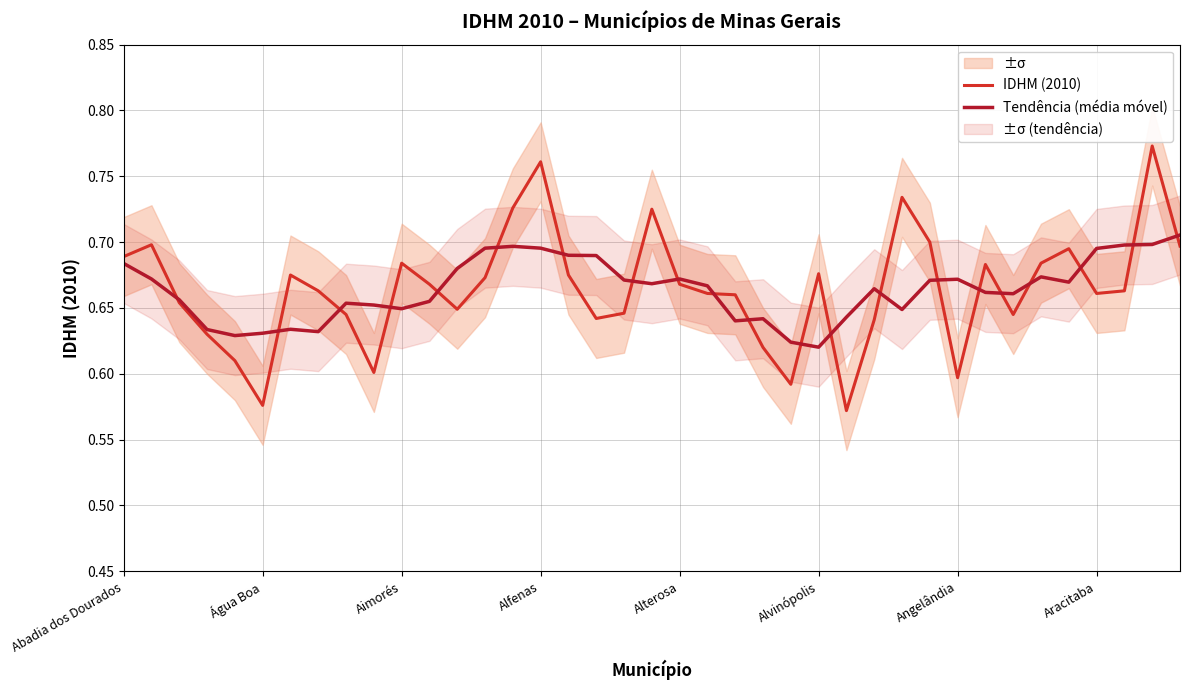

The value of Tendência (média móvel) at 23 is 0.6. True or false?

True